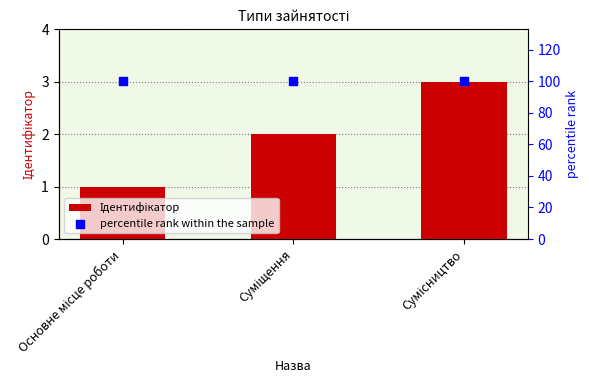

Which series has the largest total across all categories?

percentile rank within the sample